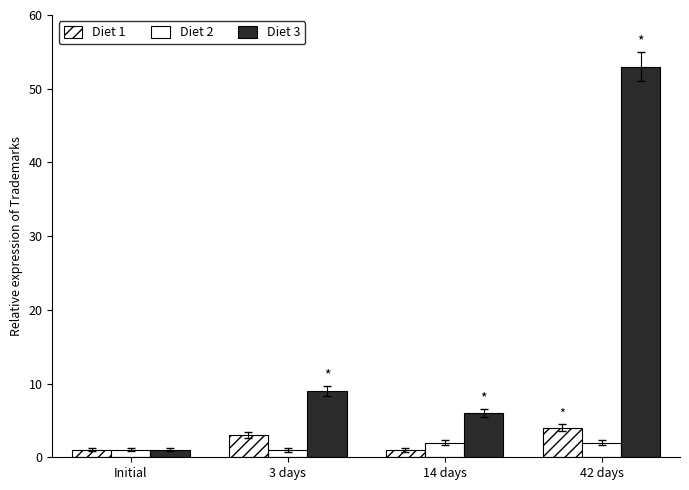

What position from the left is 3 days?

2